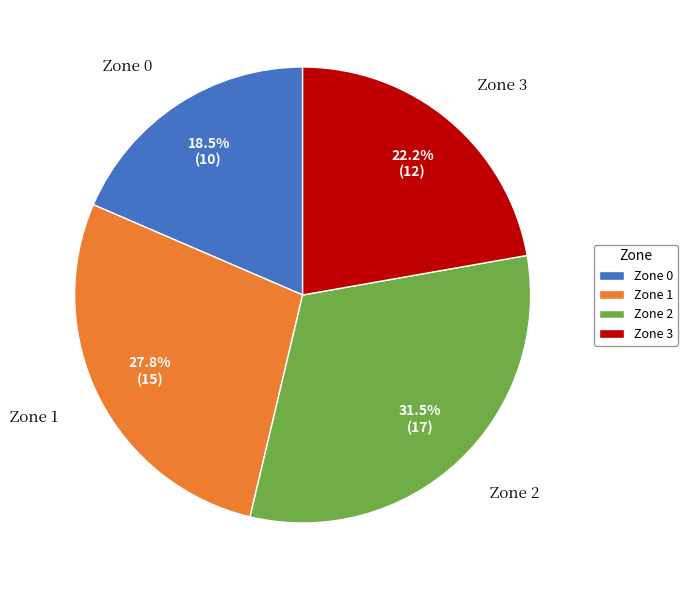

Is the sum of Zone 3 and Zone 0 greater than half?

No